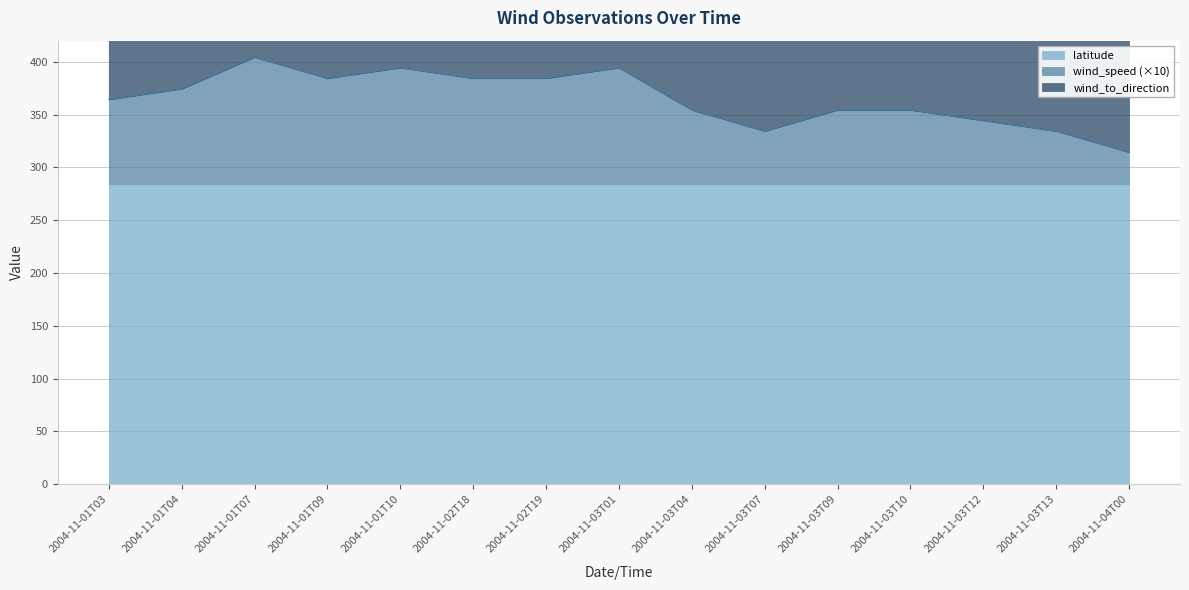

The wind_to_direction series shows 300.0 at 2004-11-03T13. True or false?

True